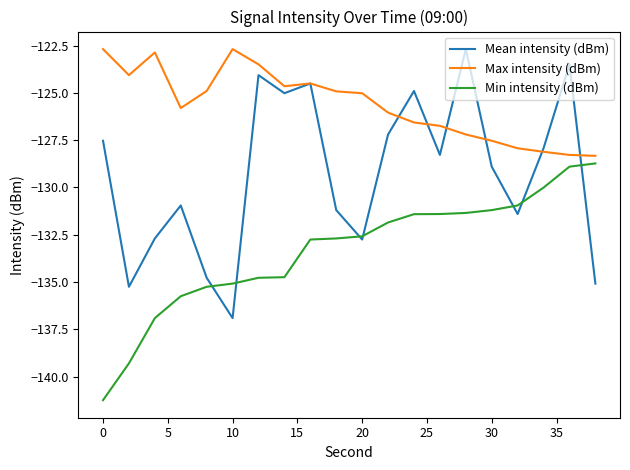

What is the lowest value of the Mean intensity (dBm) series?

-136.9